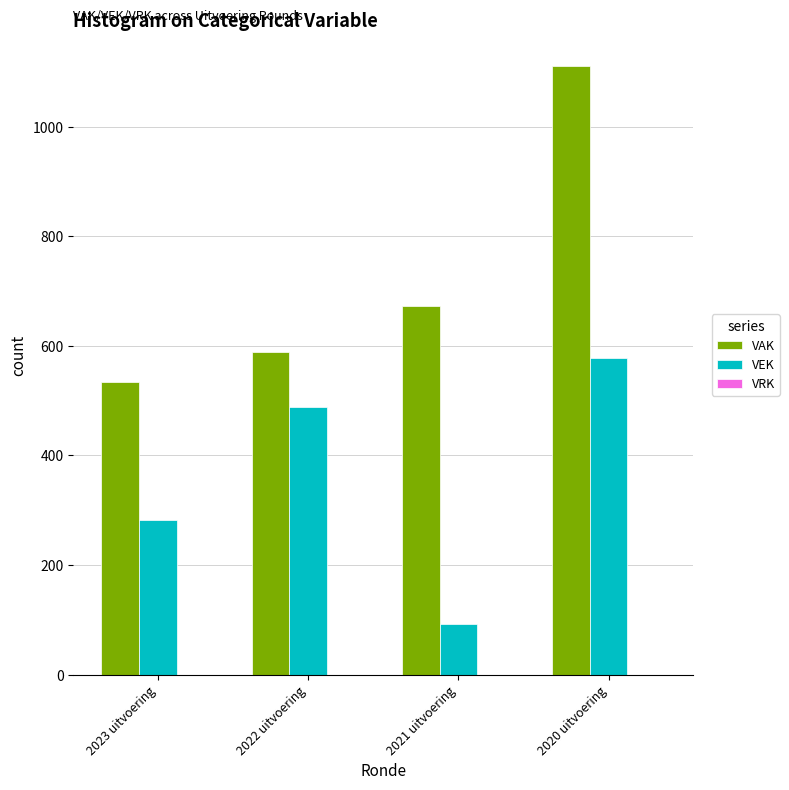

What is the minimum value shown in the chart?

93